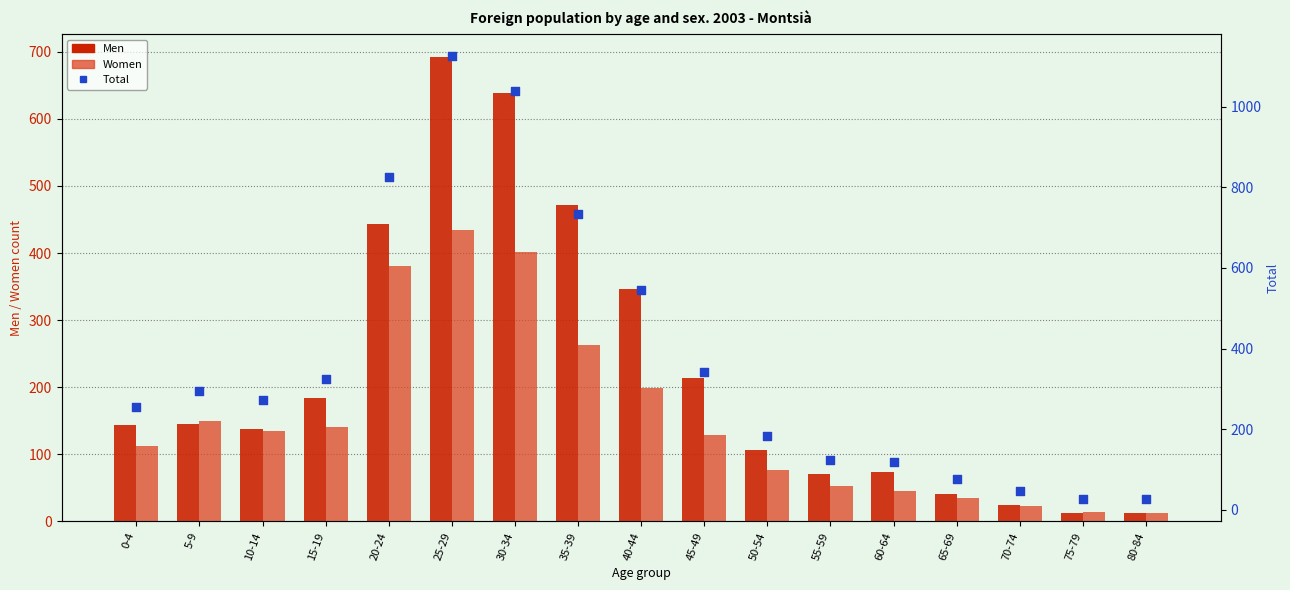

What are all the series names shown in the legend?

Men, Women, Total